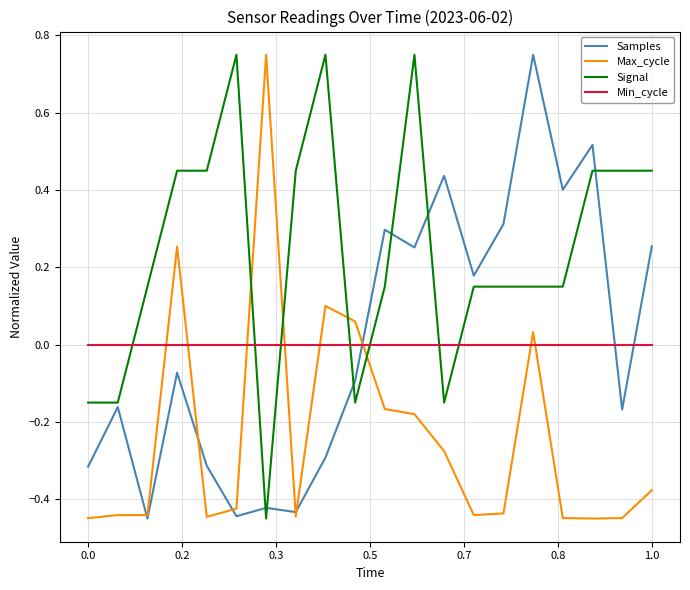

Which series ends up on top after the final intersection of Min_cycle and Max_cycle?

Min_cycle